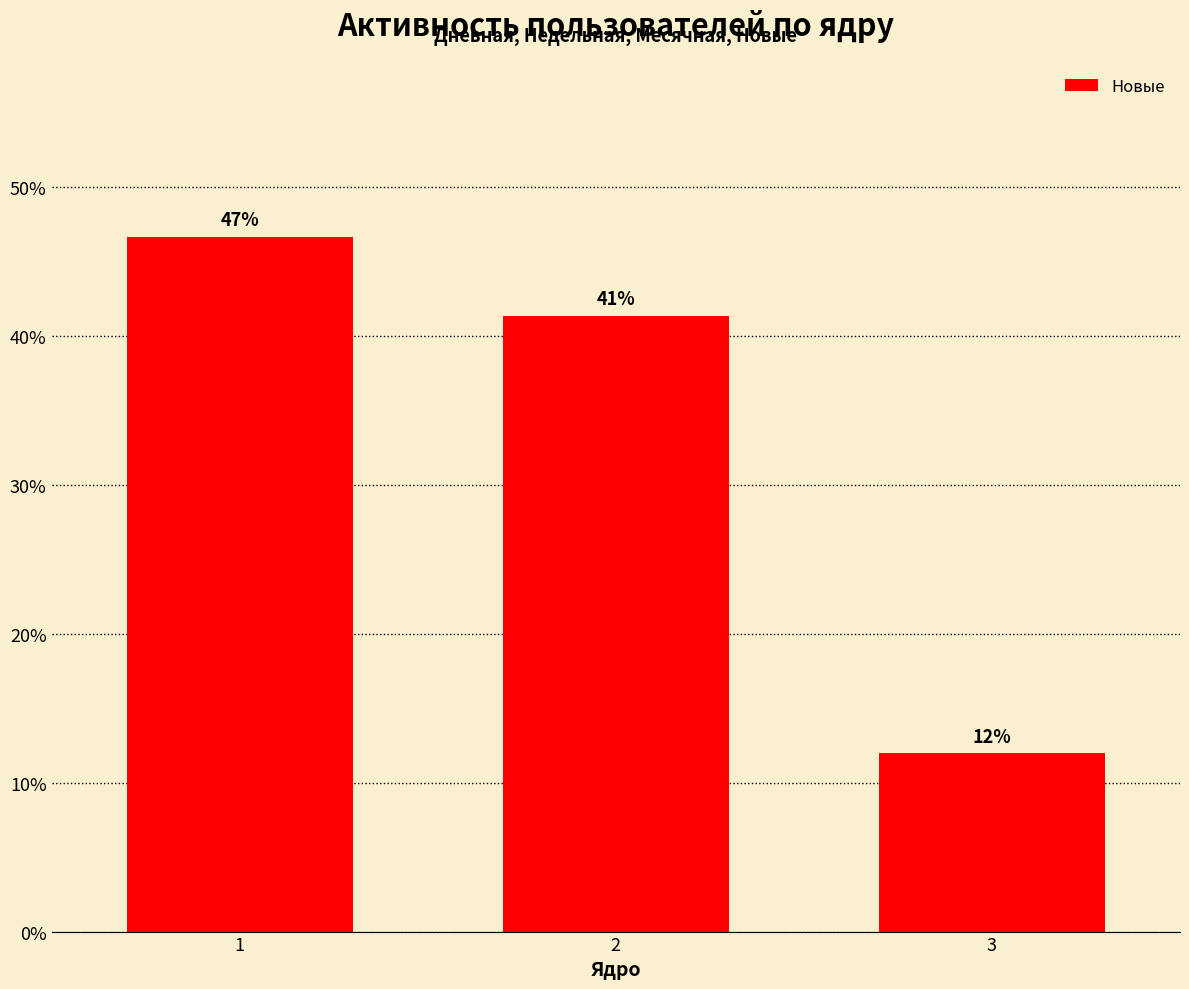

What is the difference between the values at 3 and 2?

29.4